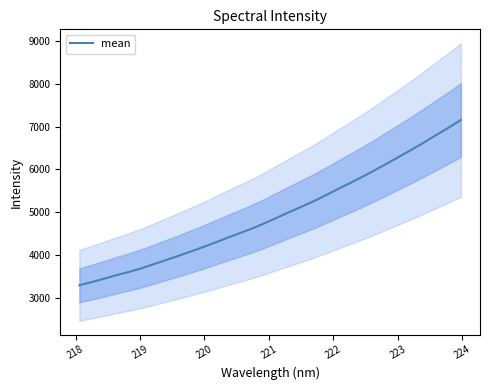

Does the chart have visible grid lines?

No